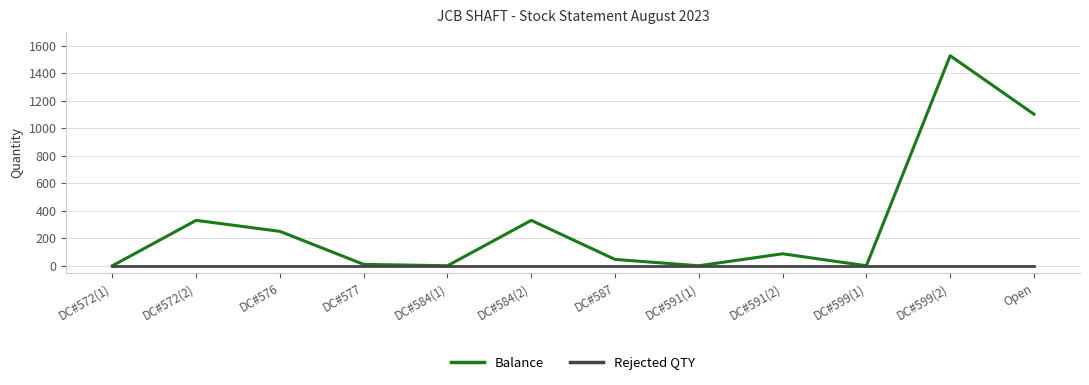

At which category is the sum across all series the highest?

DC#599(2)